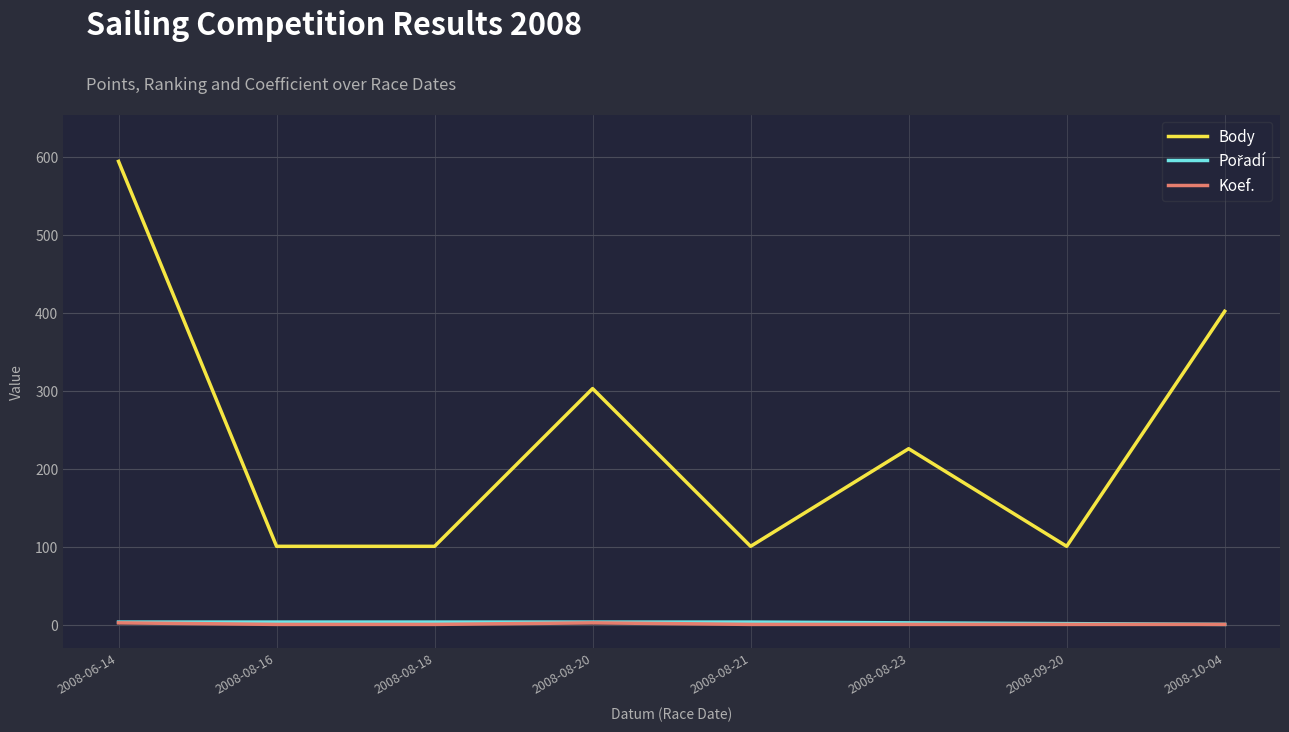

At which category is the sum across all series the highest?

2008-06-14